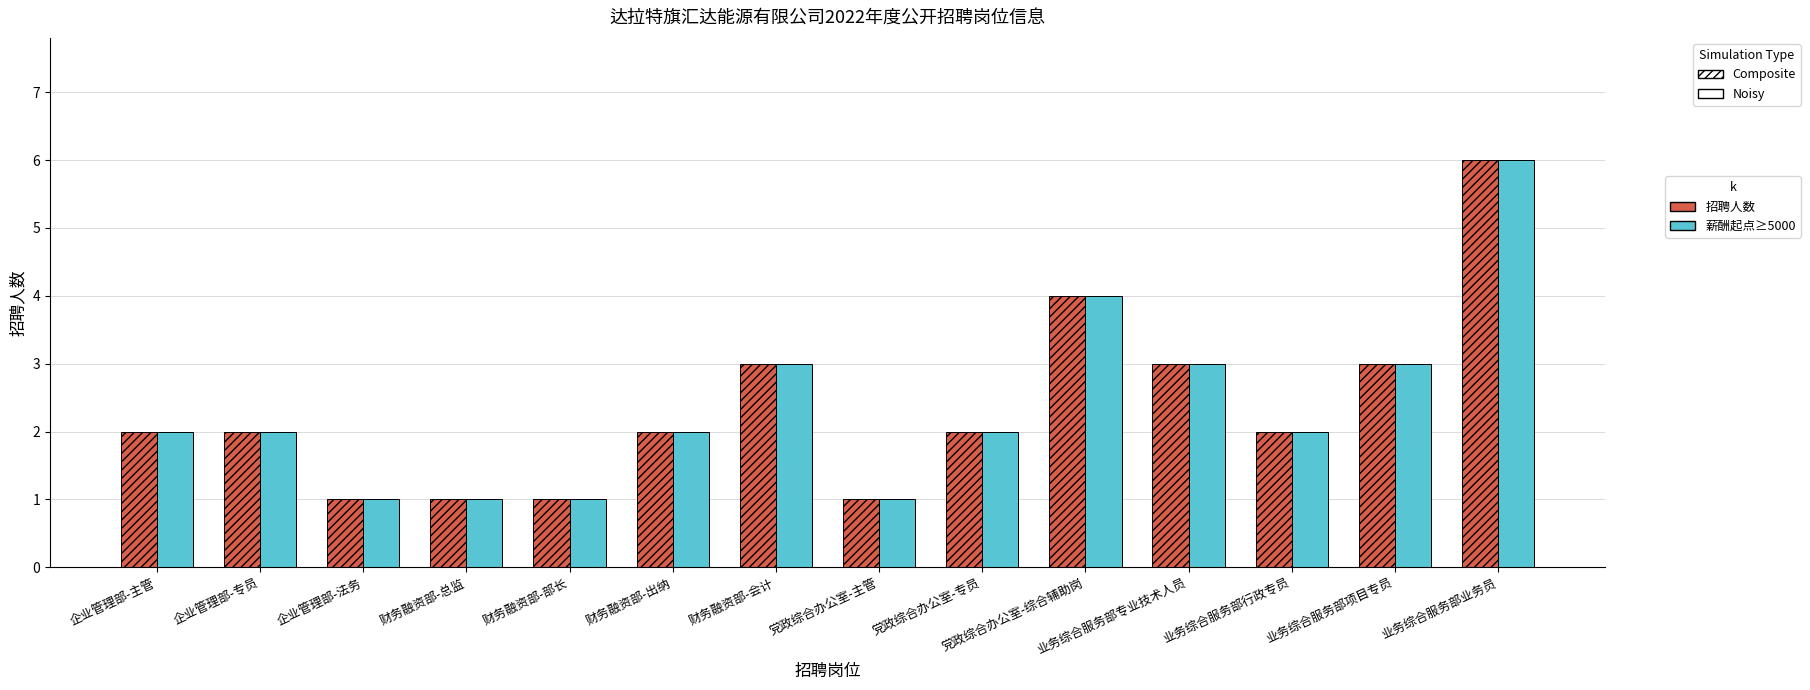

What is the total value across all series at 业务综合服务部业务员?

12